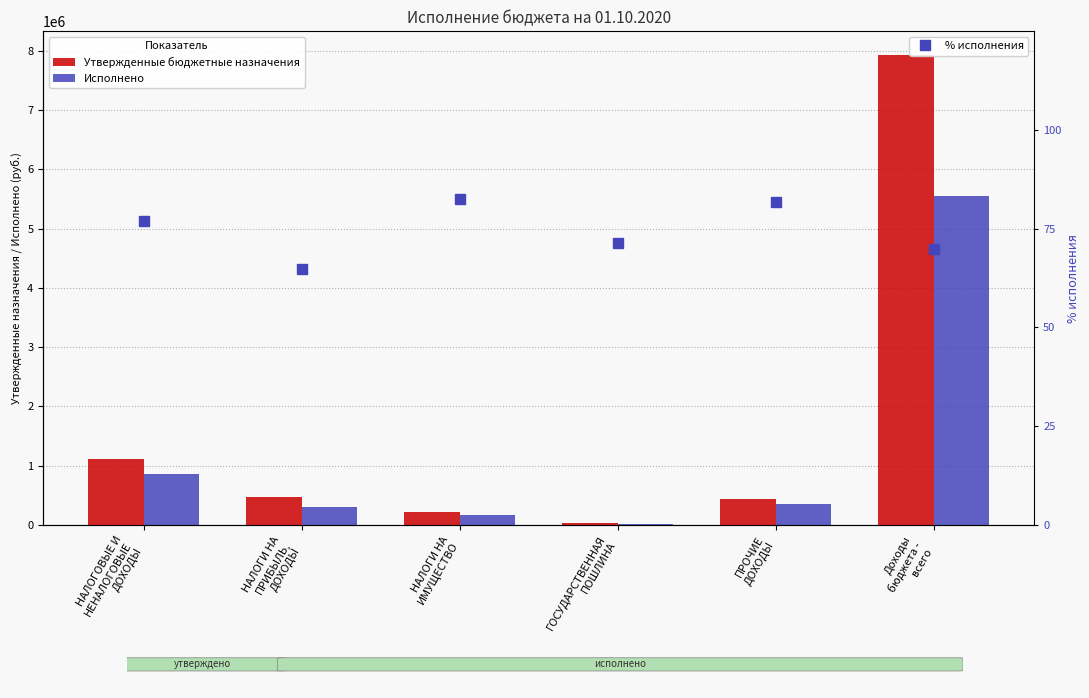

The value of % исполнения at ПРОЧИЕ
ДОХОДЫ is 81.8. True or false?

True